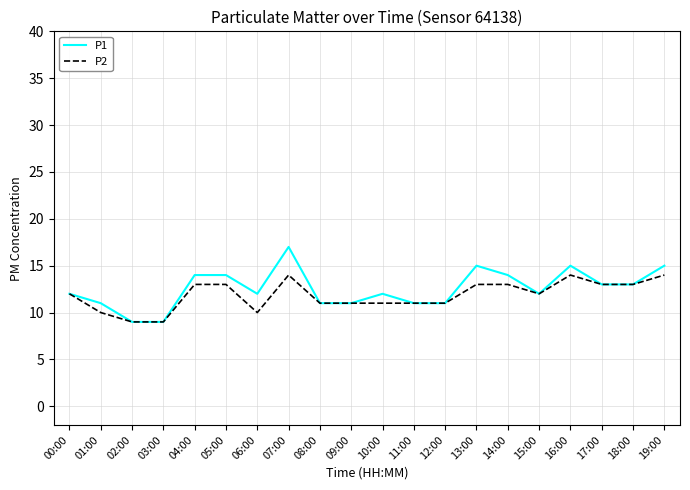

Which label corresponds to the largest value in the chart?

07:00